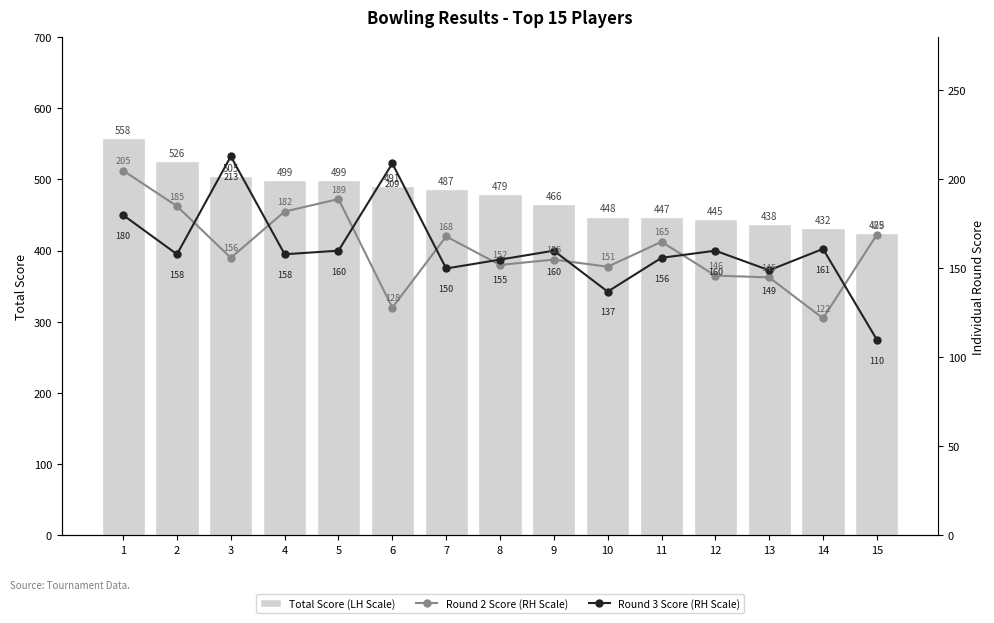

At which category is the sum across all series the highest?

1